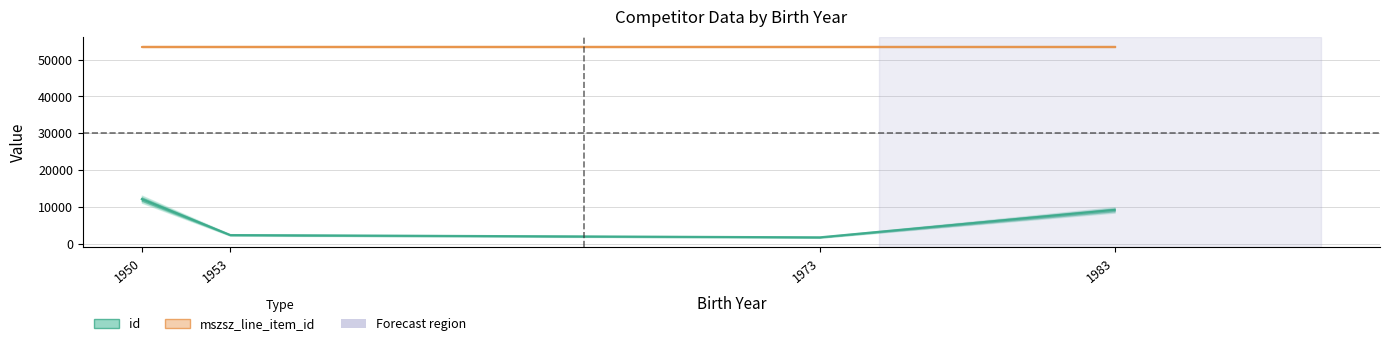

Rank the categories by value from highest to lowest.

1950, 1983, 1953, 1973